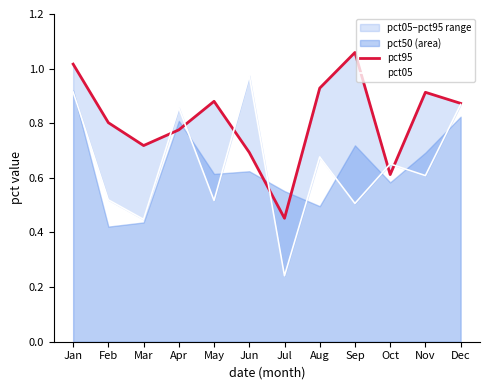

True or false: pct05 and pct95 intersect in this chart.

True